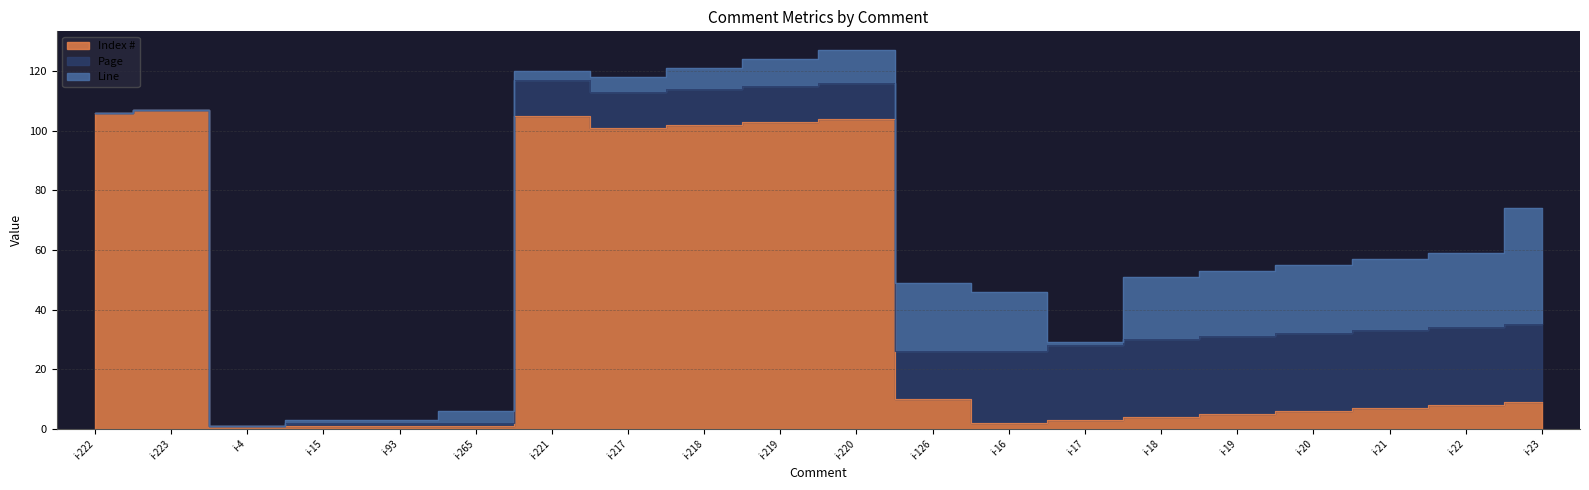

True or false: Line has more than 1 points higher than both neighbors.

True